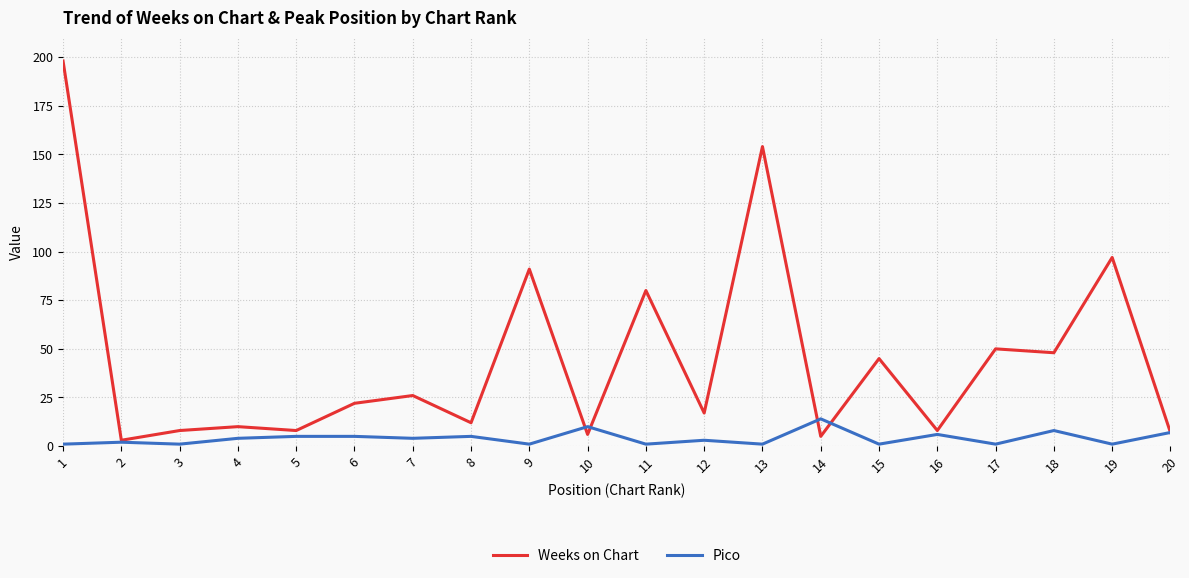

Where does the Weeks on Chart series first go above 22?

1